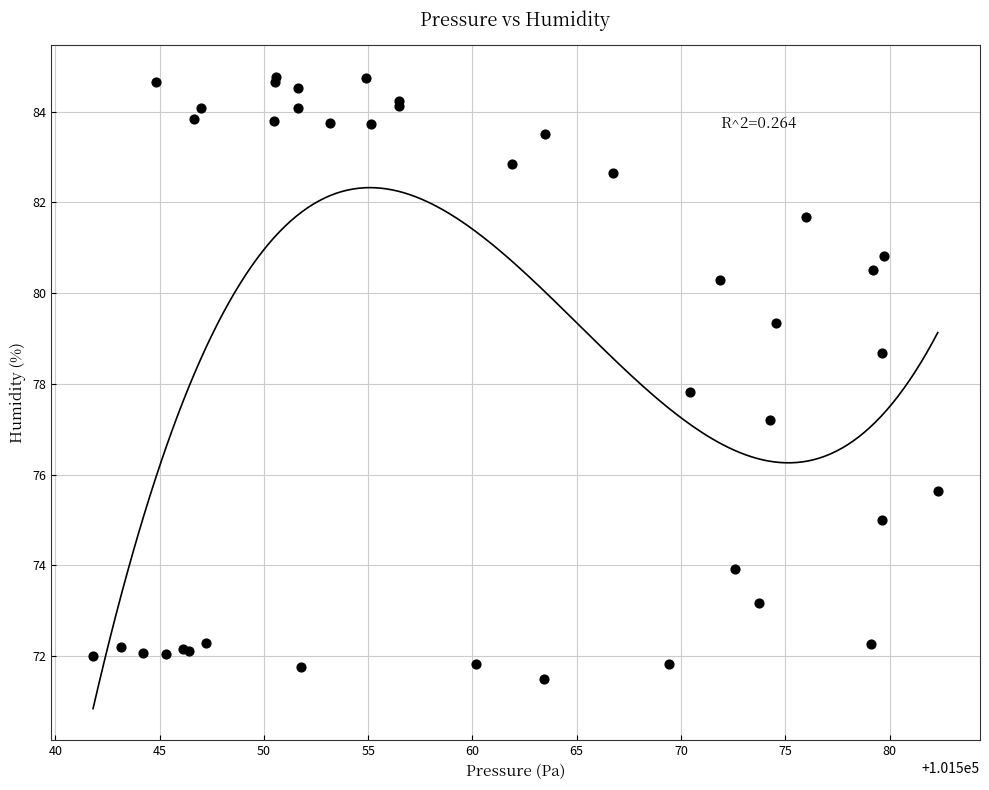

What Y value in the scatter plot is closest to 78?

77.8